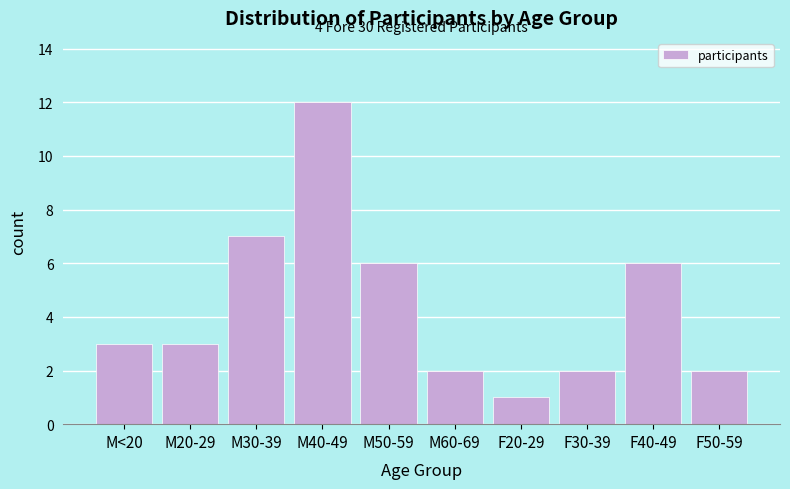

Reading left to right, what are all the values shown in this chart?

M<20=3	M20-29=3	M30-39=7	M40-49=12	M50-59=6	M60-69=2	F20-29=1	F30-39=2	F40-49=6	F50-59=2